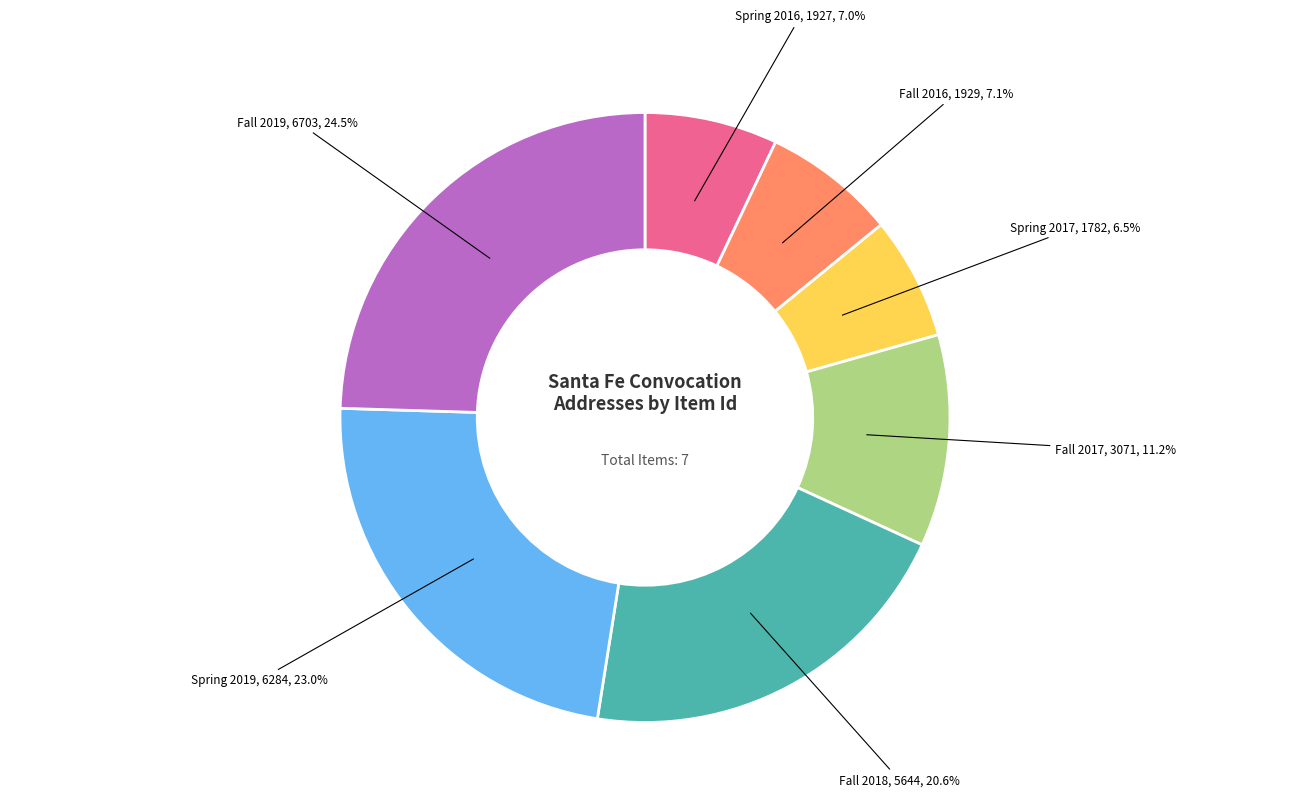

Which slice is the smallest?

Spring 2017